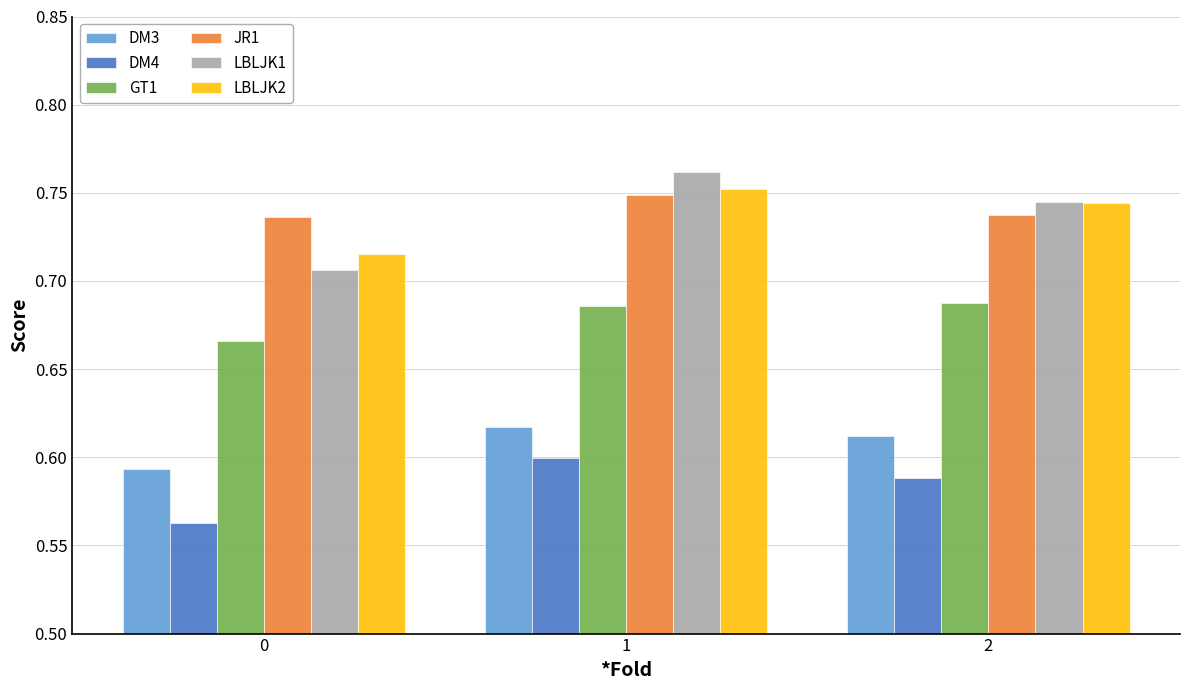

Is the value of GT1 at 1 greater than the value of DM4 at 2?

Yes